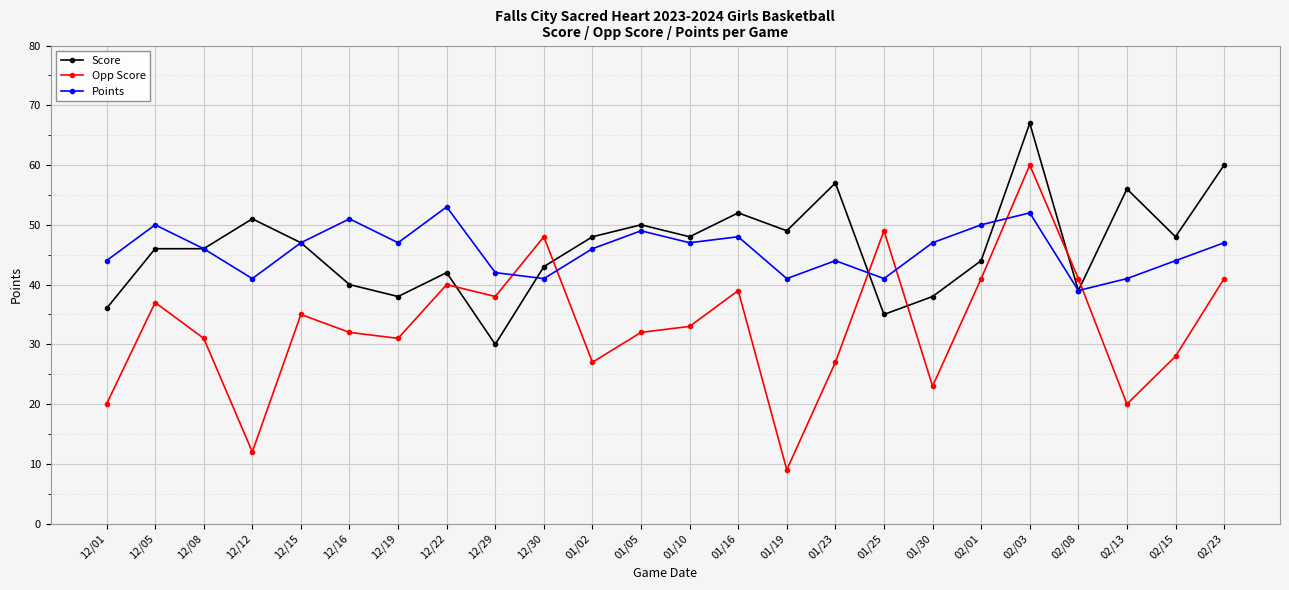

True or false: Points and Opp Score cross at least once.

True